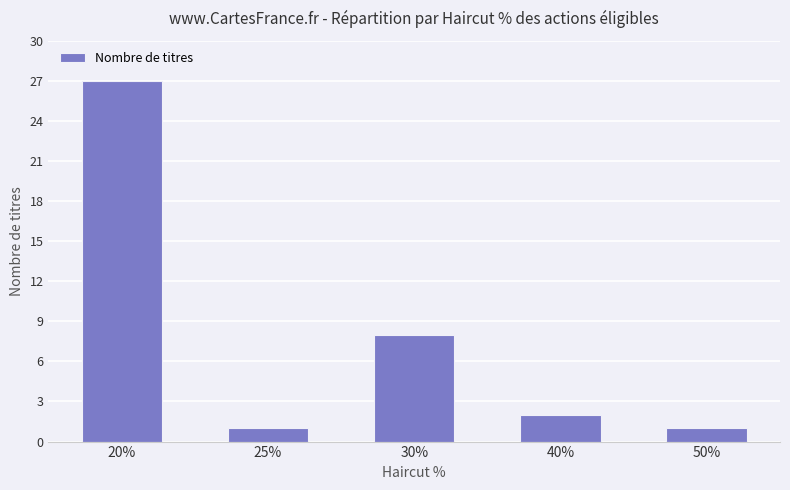

At which label is the value closest to 14?

30%